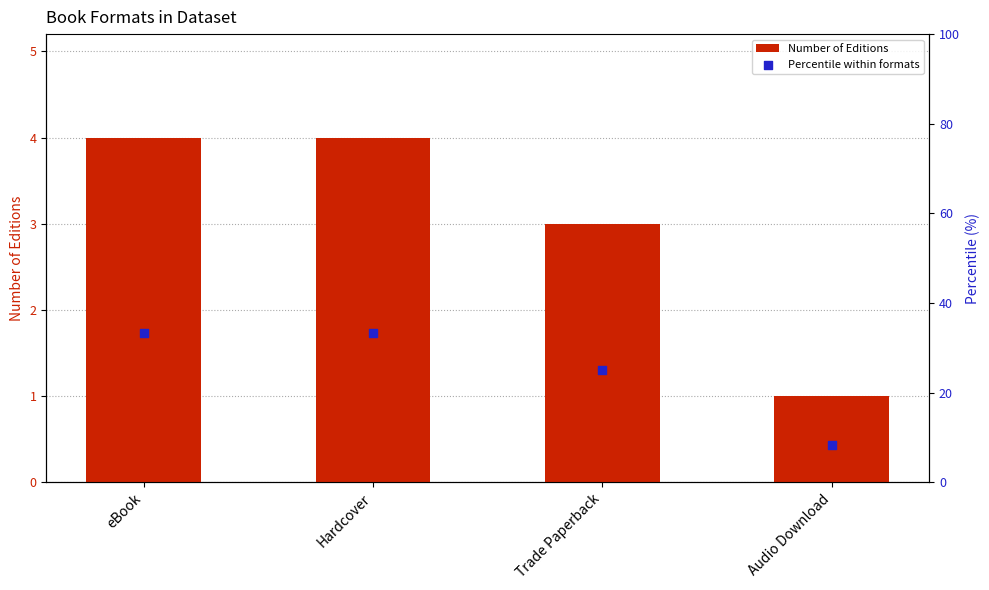

At which category is the sum across all series the highest?

eBook